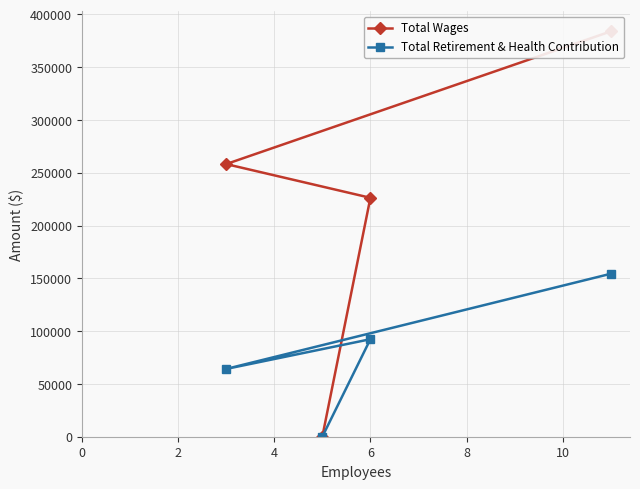

Reading left to right, extract all data points from this chart.

Total Wages: 383818	258168	226235	0
Total Retirement & Health Contribution: 154302	64187	92340	0